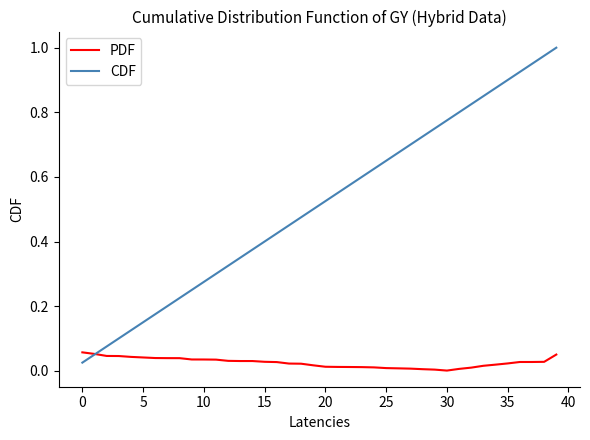

Rank the series by their average value, from lowest to highest.

PDF, CDF